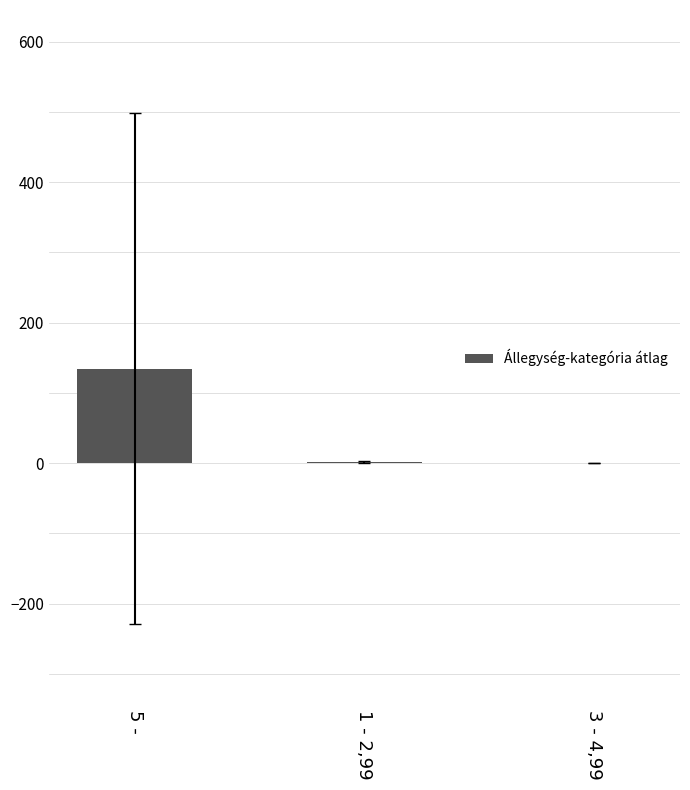

True or false: the data shows 0.3 at 3 - 4,99.

True